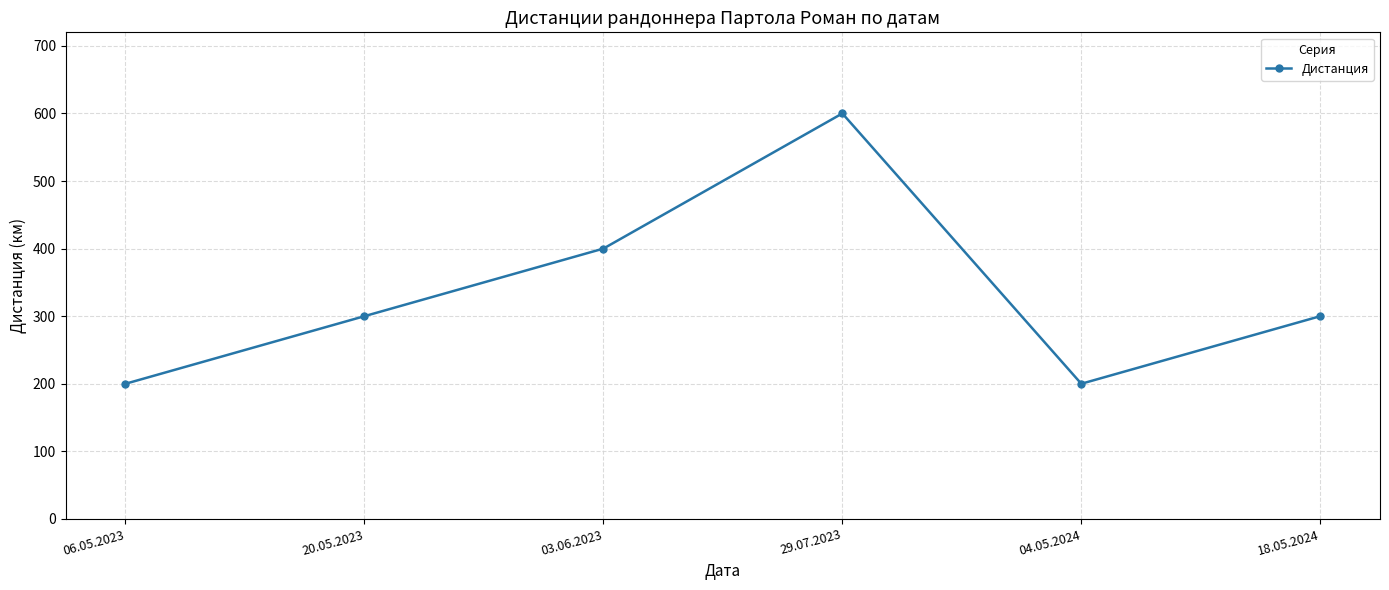

What is the average value?

333